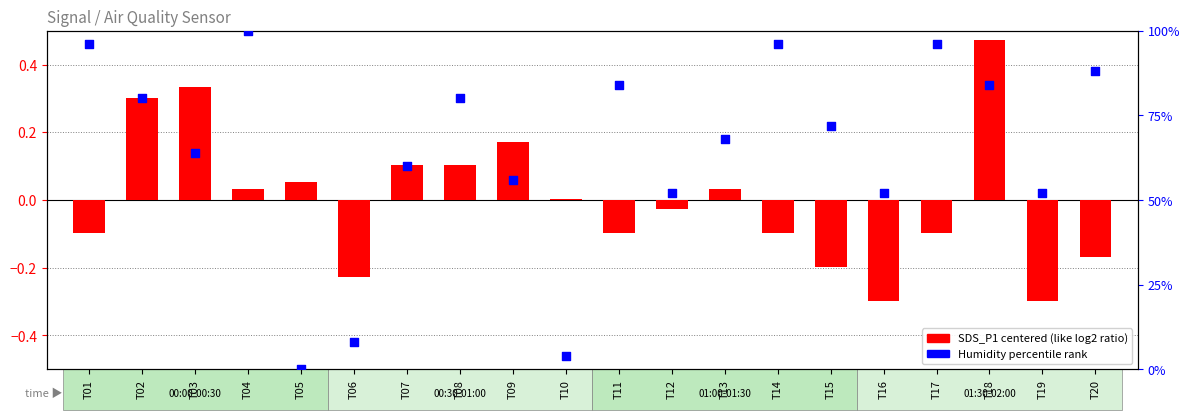

Which series reaches the maximum Y coordinate?

Humidity percentile